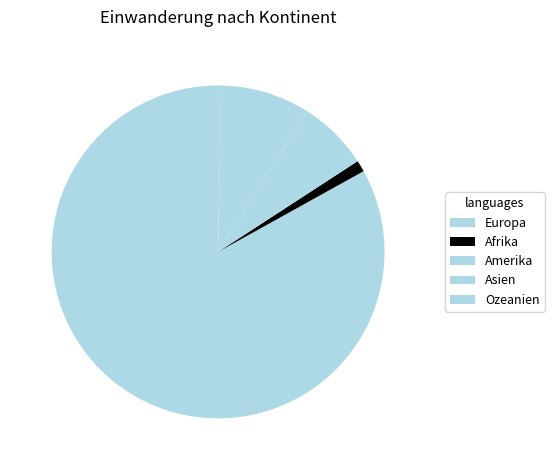

Does Amerika represent more than half of the total?

No